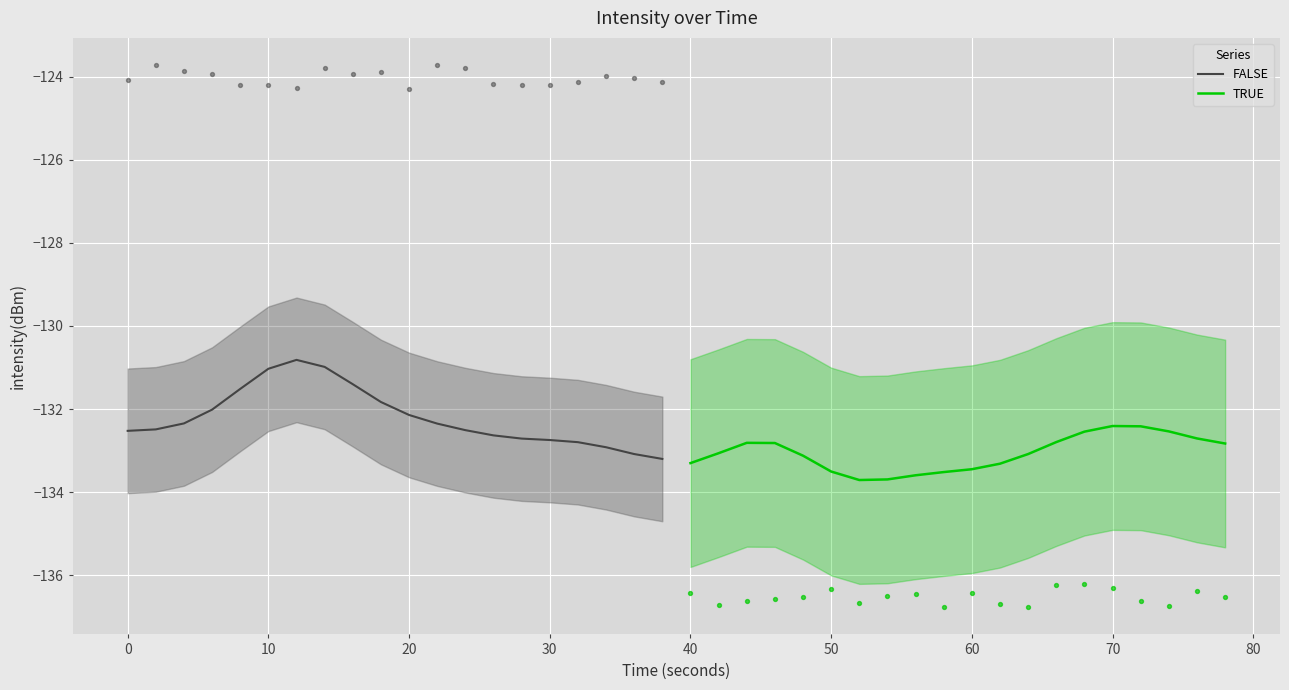

Which series has the widest spread of Y values?

FALSE